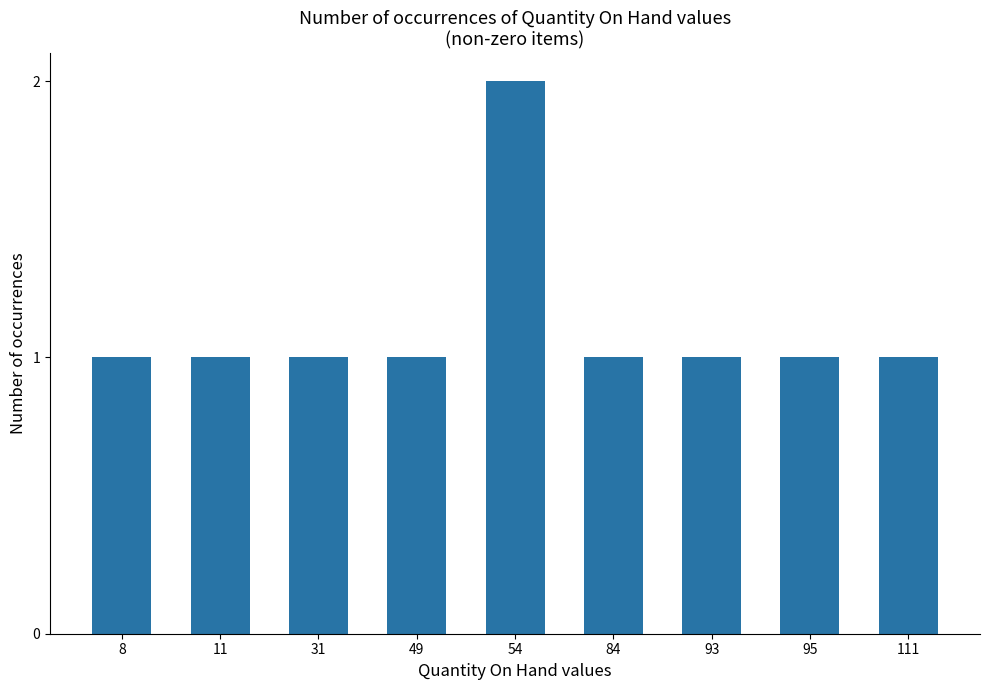

What is the approximate value at 93?

1